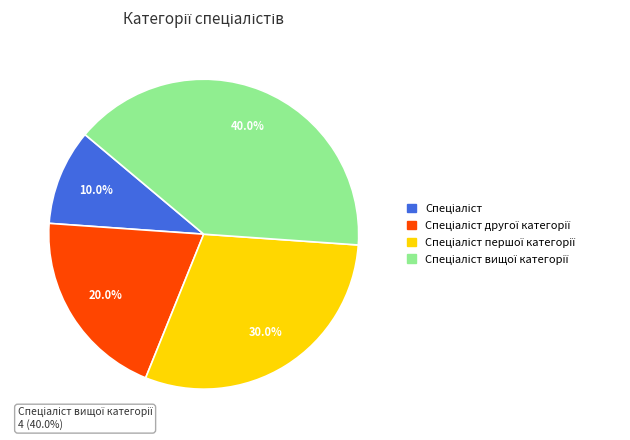

To the nearest percent, what is the difference between the largest and smallest slice percentages?

30%